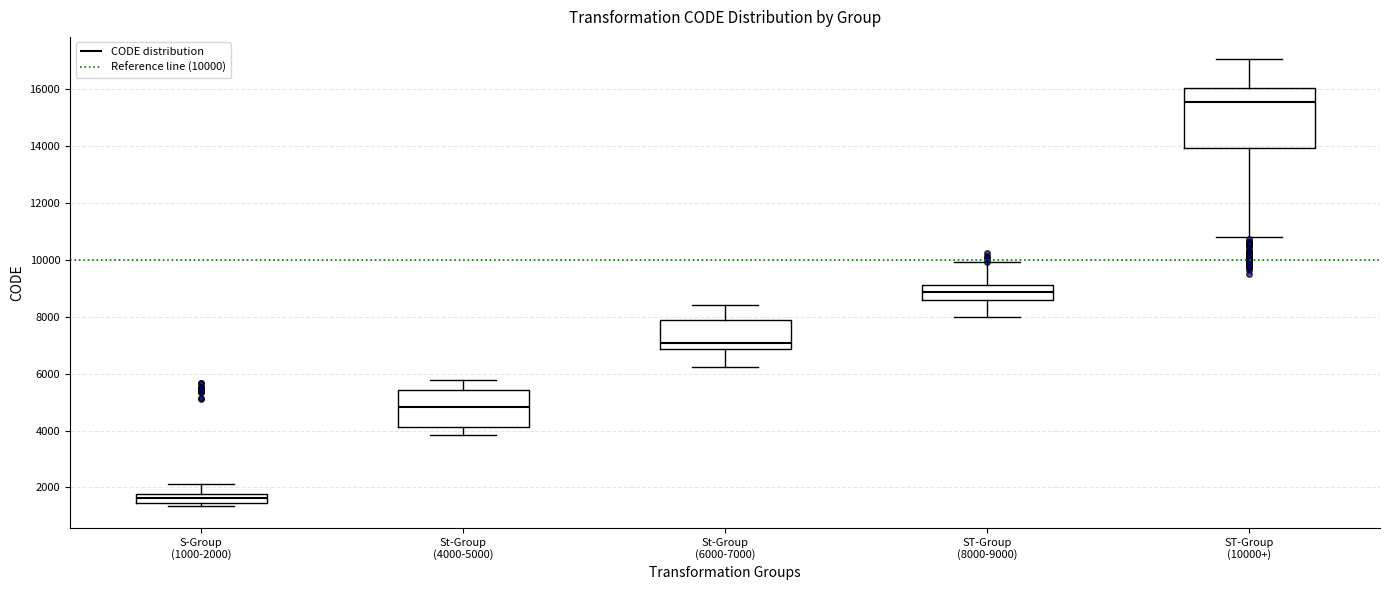

Where is the upper edge of the box for St-Group (4000-5000) on the y-axis? The values are not printed on the chart, so give them approximately, as read against the axis.

5400